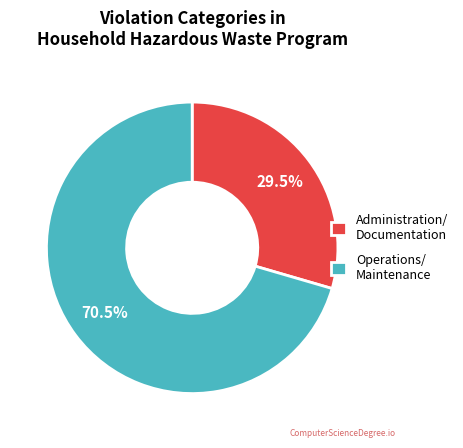

Combined, what portion of the pie is Administration/ Documentation and Operations/ Maintenance?

100.0%